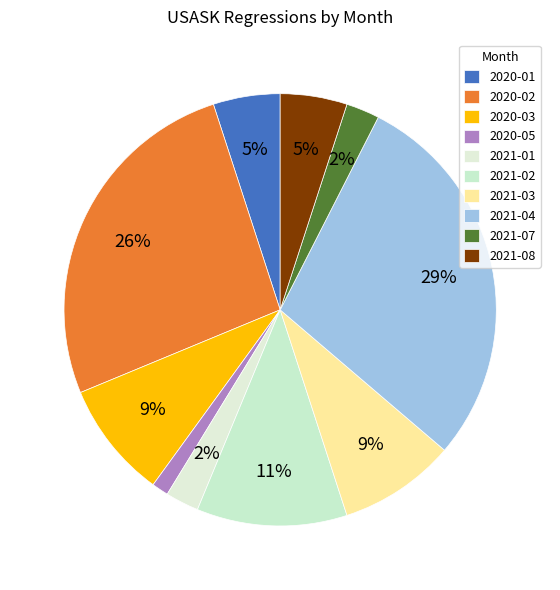

Which category has the biggest portion of the pie?

2021-04